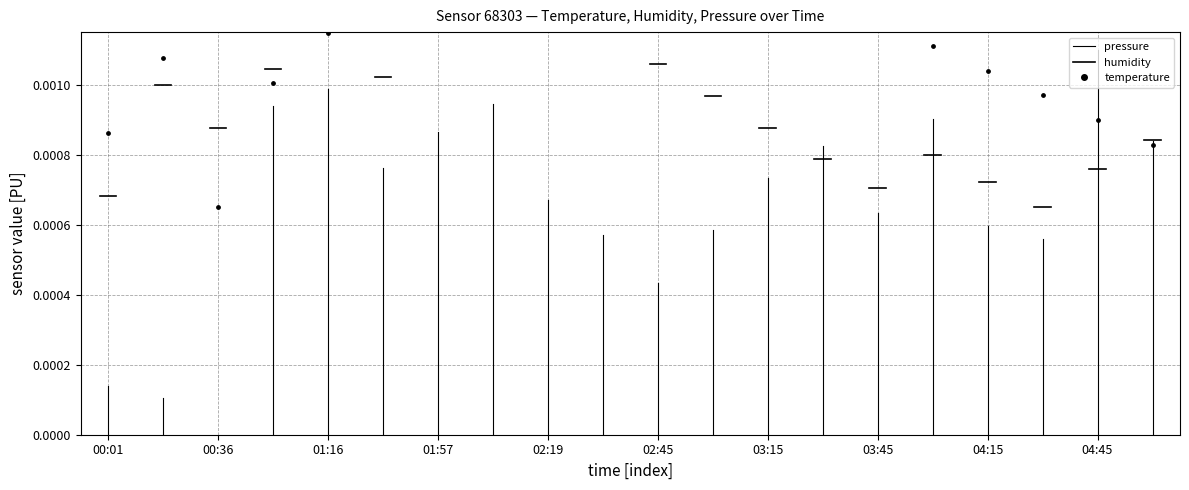

Is the value of humidity at 00:01 greater than the value of pressure at 00:01?

Yes